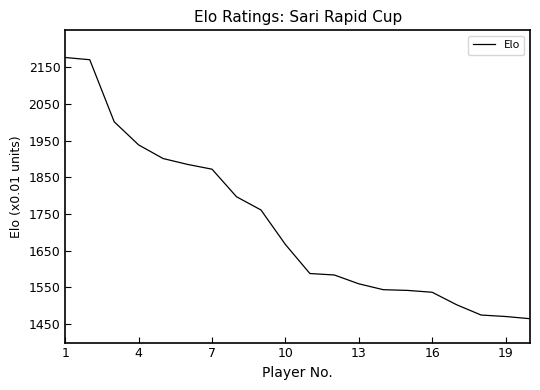

What is the minimum value shown in the chart?

1465